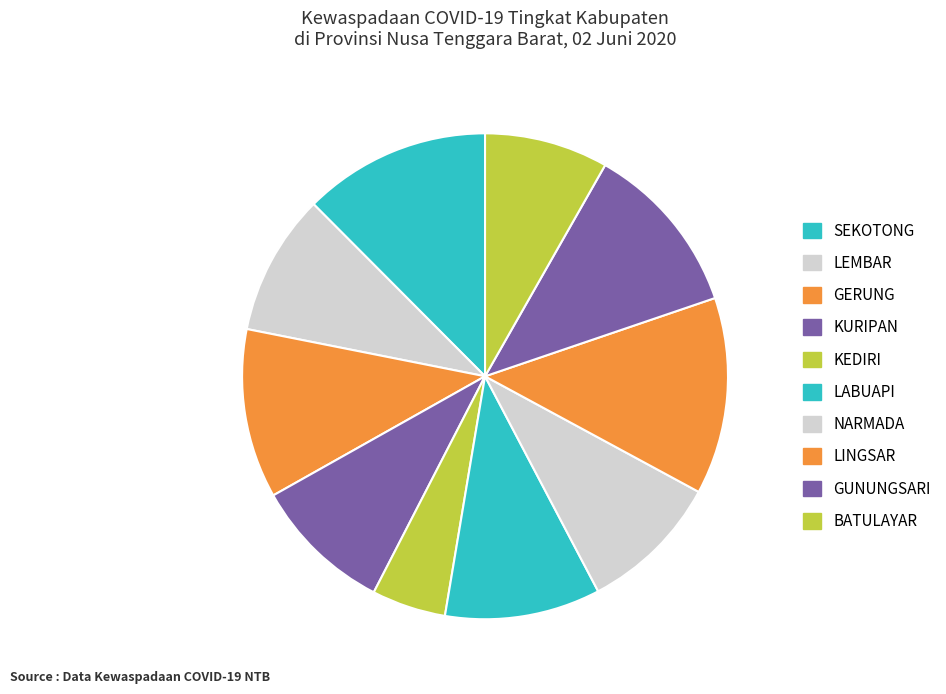

Approximately how many times larger is the value at GUNUNGSARI compared to LEMBAR?

1.2